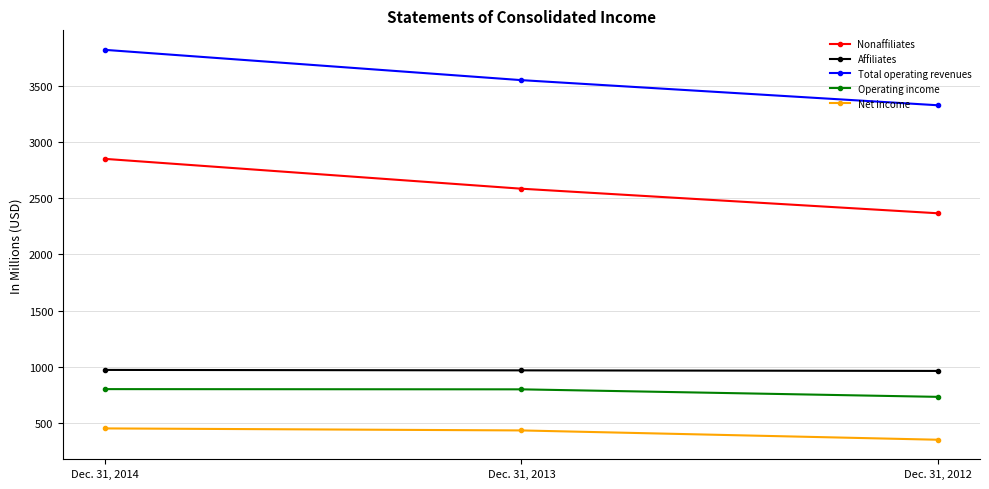

The value of Affiliates at Dec. 31, 2013 is 1489. True or false?

False